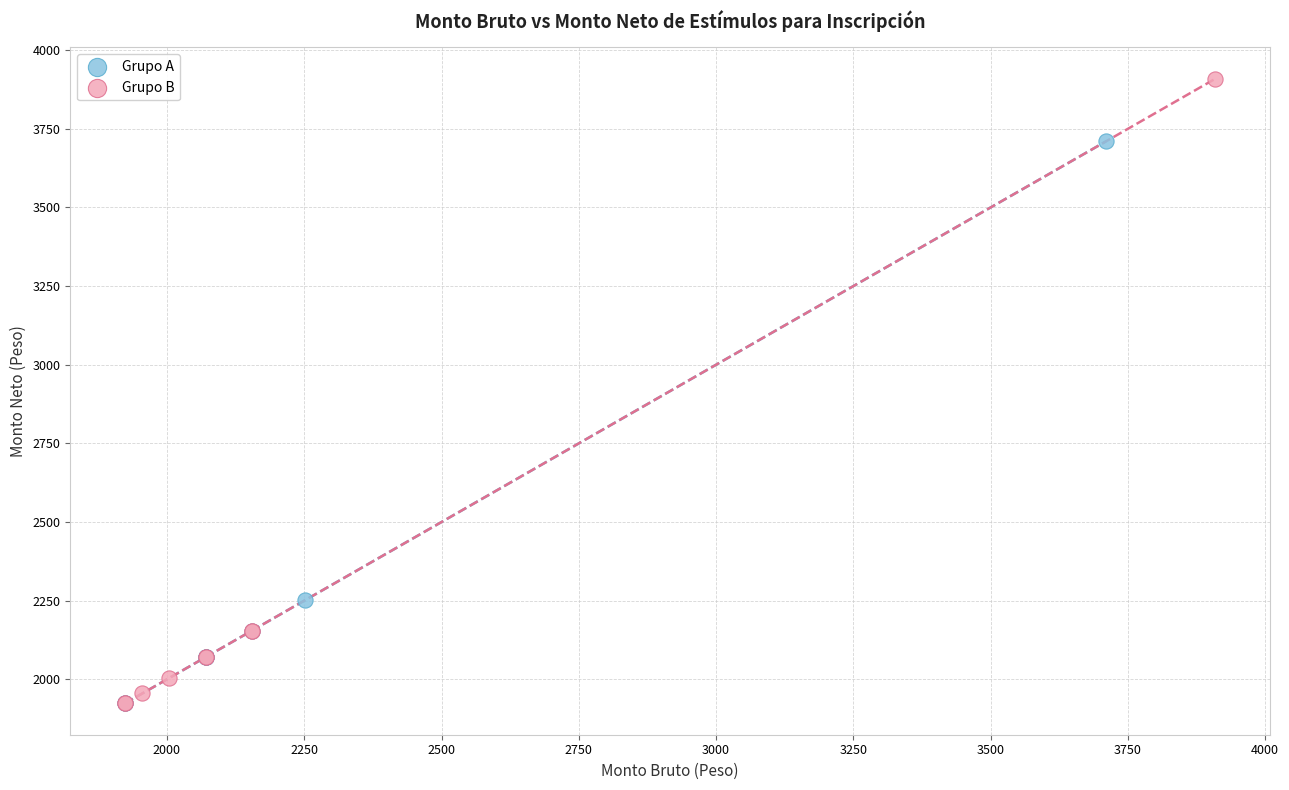

Which series contains the highest Y value?

Grupo B